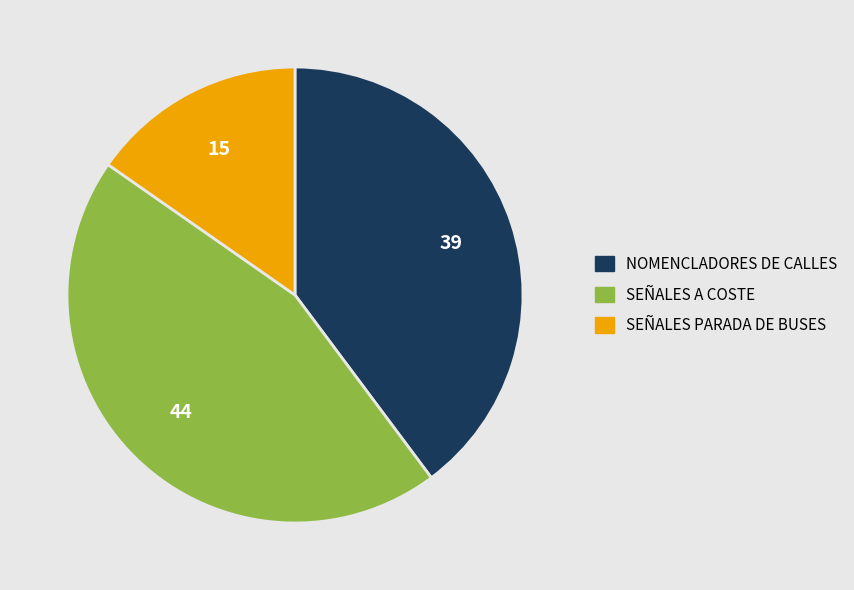

Do SEÑALES PARADA DE BUSES and NOMENCLADORES DE CALLES together represent more than half of the pie?

Yes